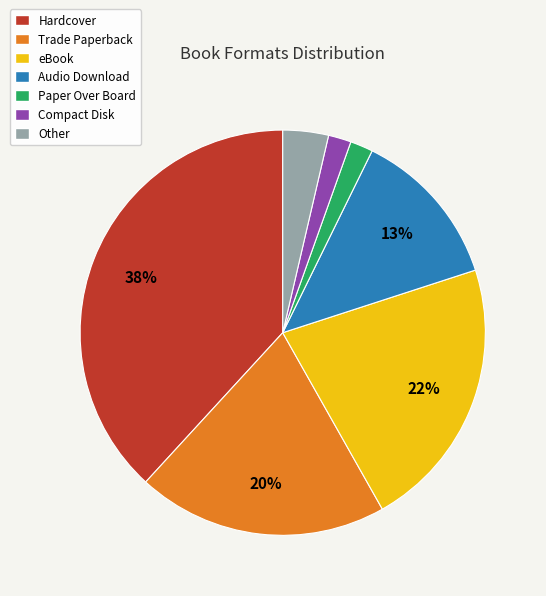

To the nearest percent, what is the average slice percentage?

14%